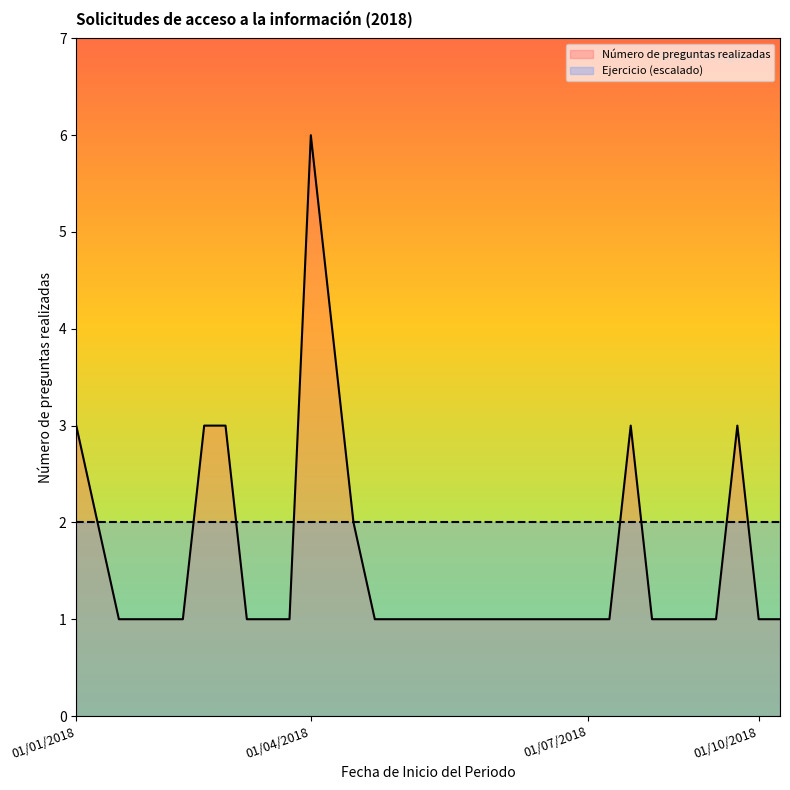

Where is the data nearest to the value 3?

01/01/2018